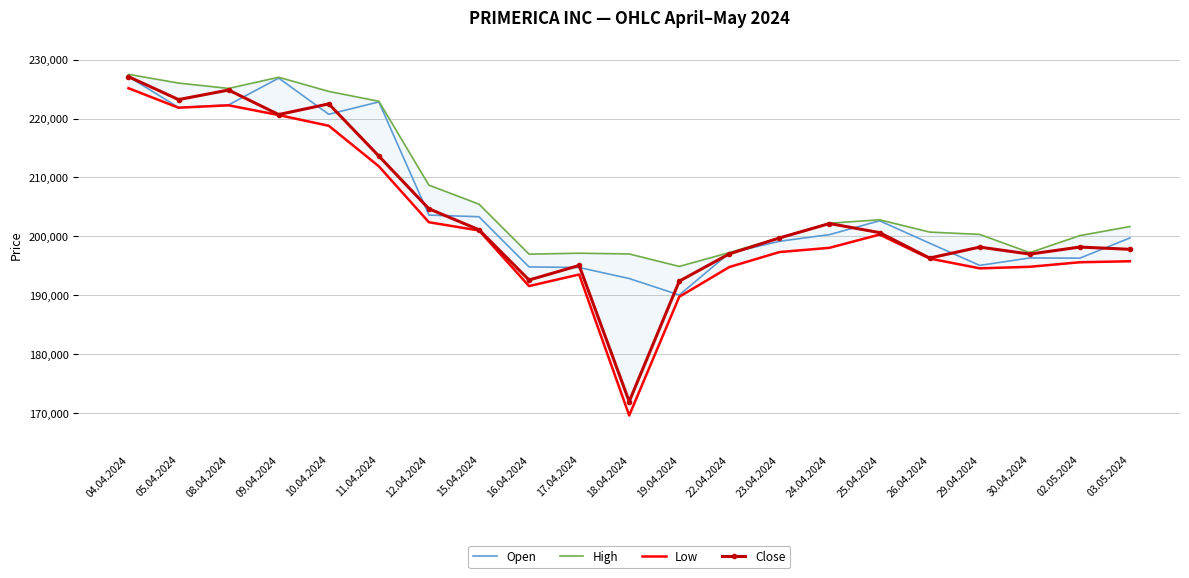

How many lines are shown in the chart?

4